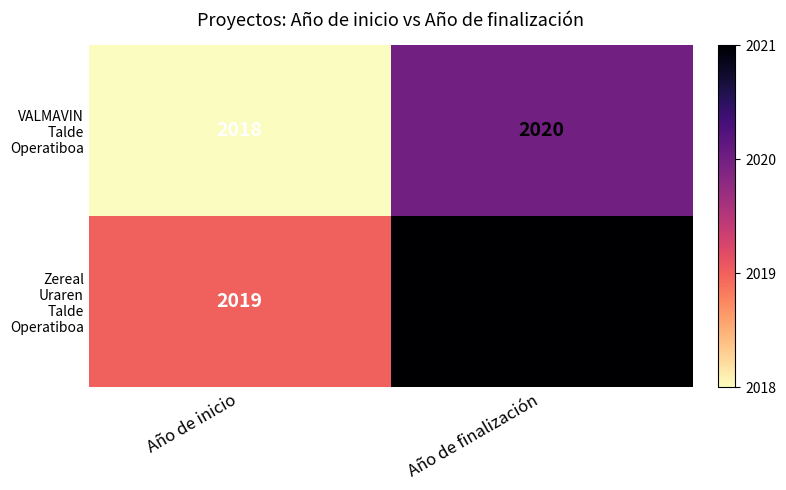

What is the minimum value shown in the chart?

2018